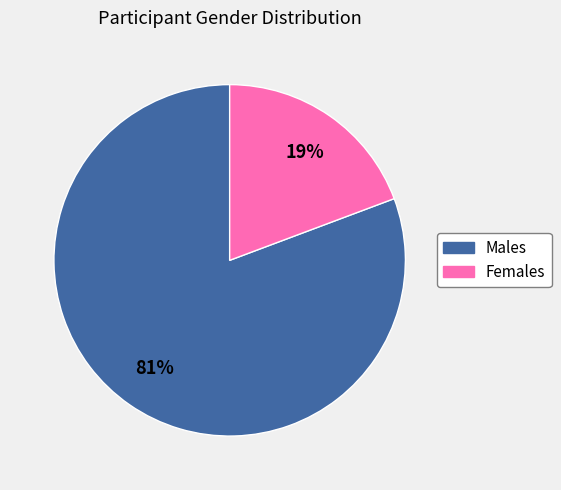

Does any single category account for the majority?

Yes